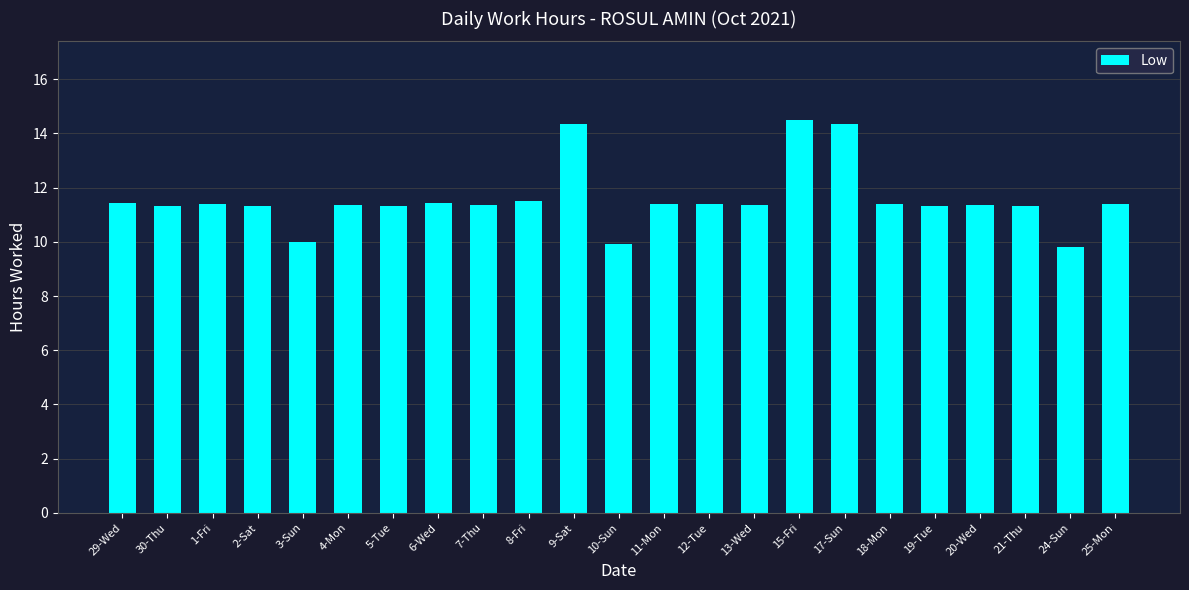

What is the value of the 10th bar from the left?

11.5